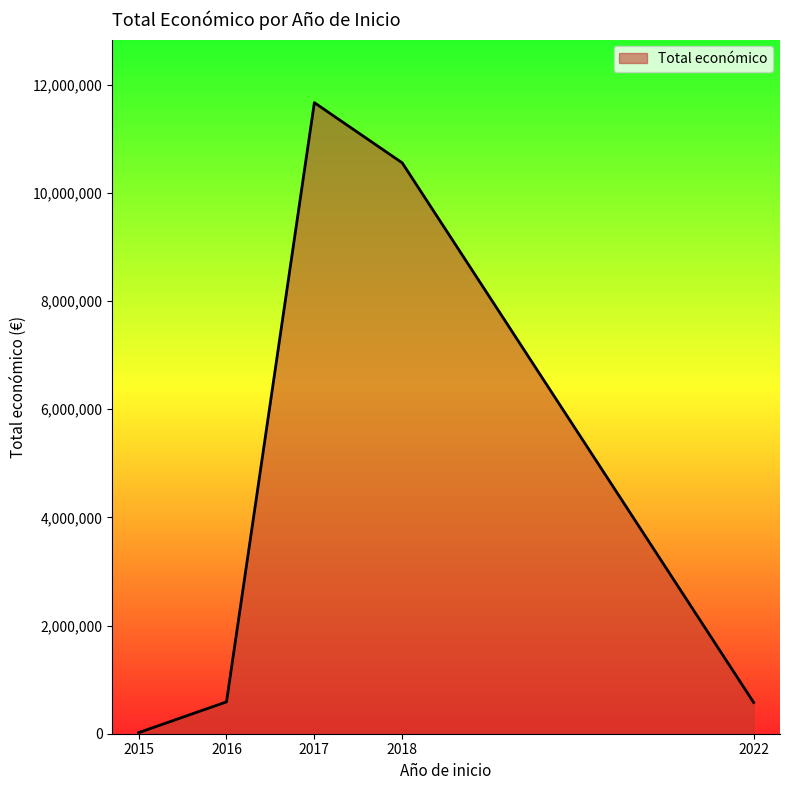

The value at 2018 is 10554492. True or false?

True